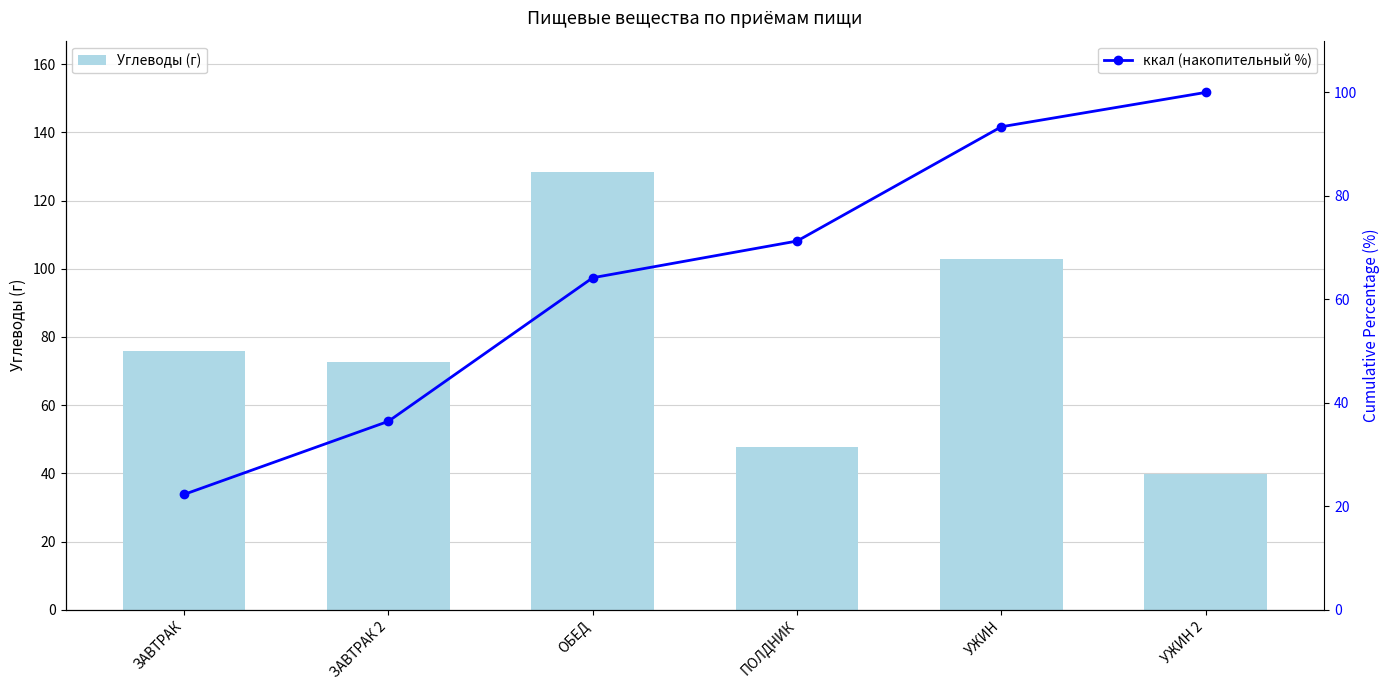

Rank the series by their maximum value, from lowest to highest.

ккал (накопительный %), Углеводы (г)